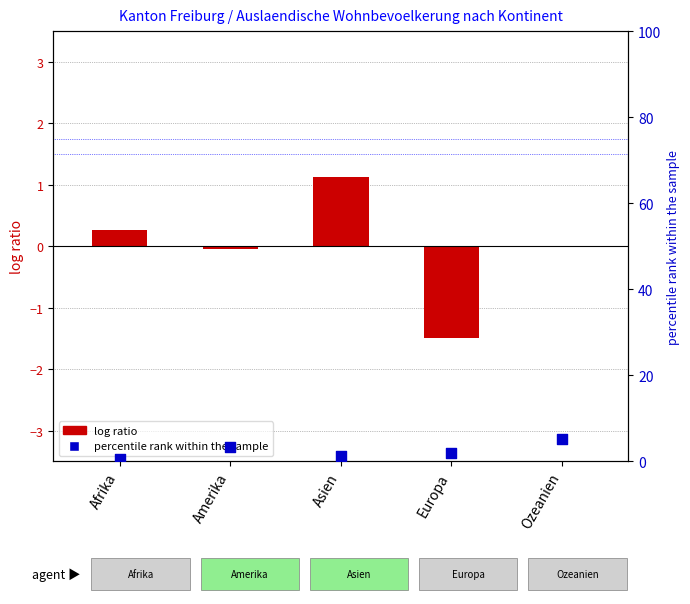

Which series has the largest Y range (max minus min)?

percentile rank within the sample